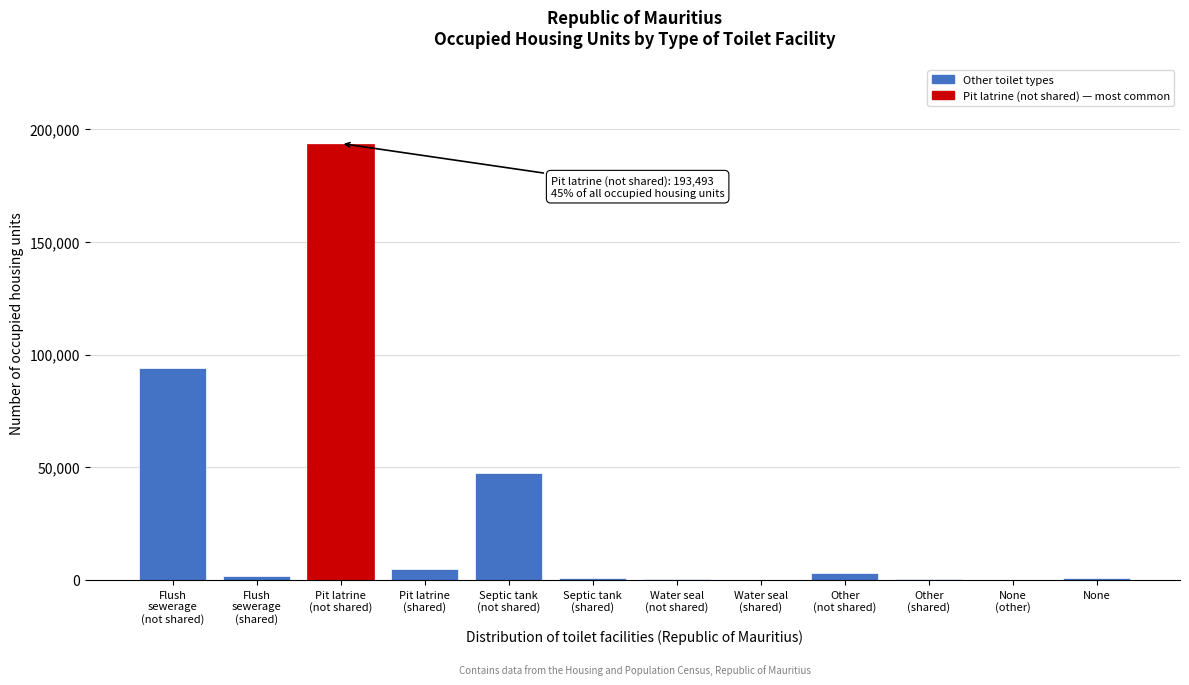

What is the greatest value displayed?

193493